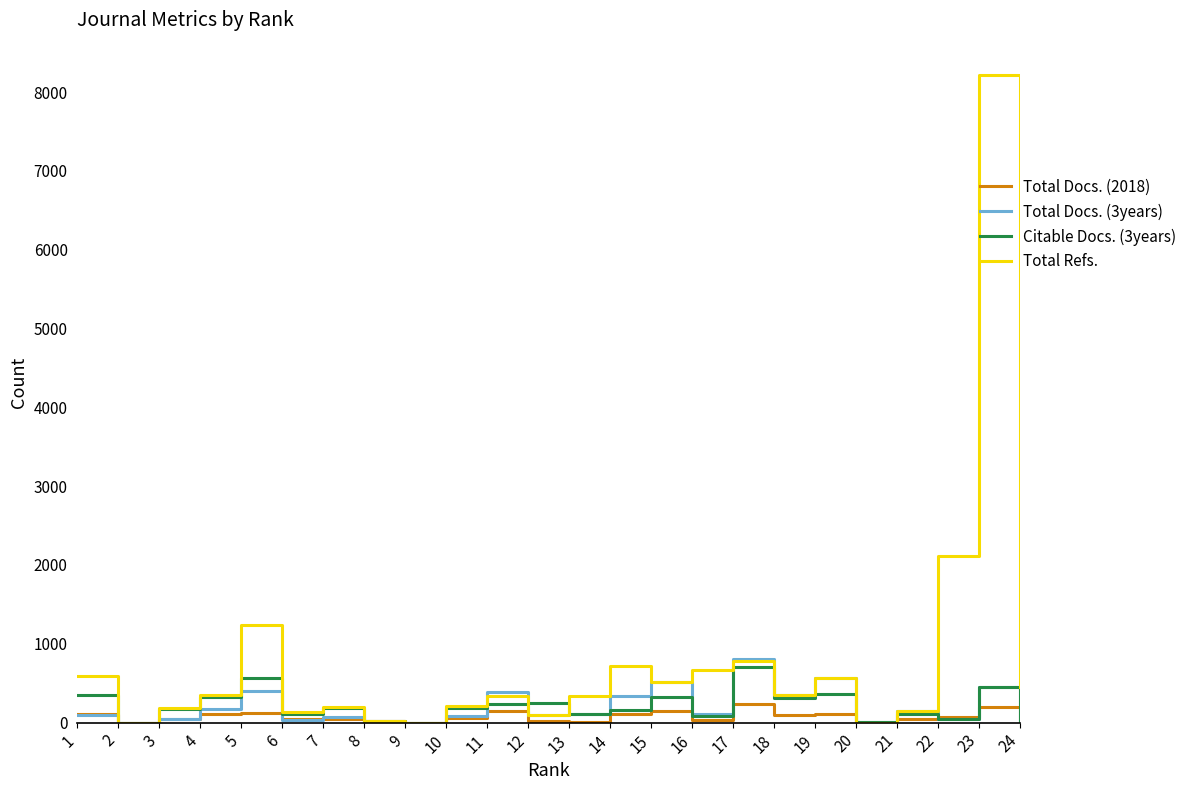

True or false: Total Refs. has more than 2 points higher than both neighbors.

True